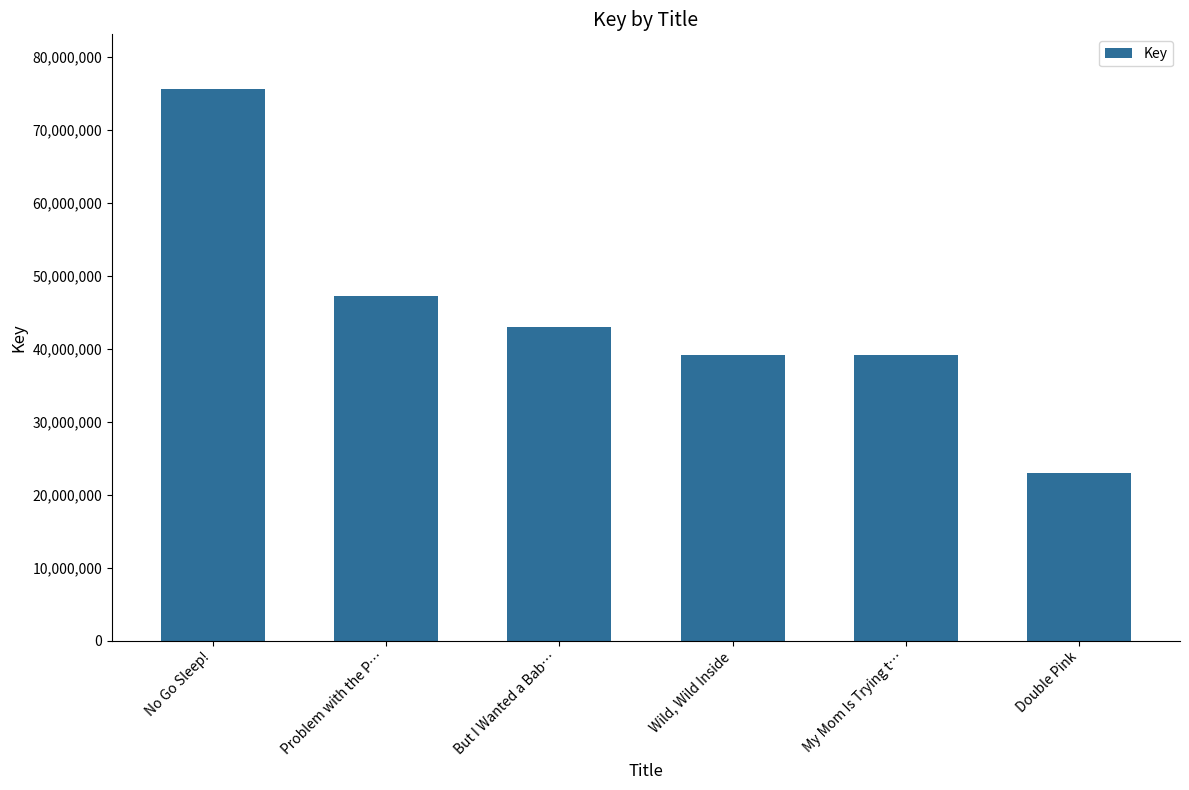

How many values are below 43034064?

3